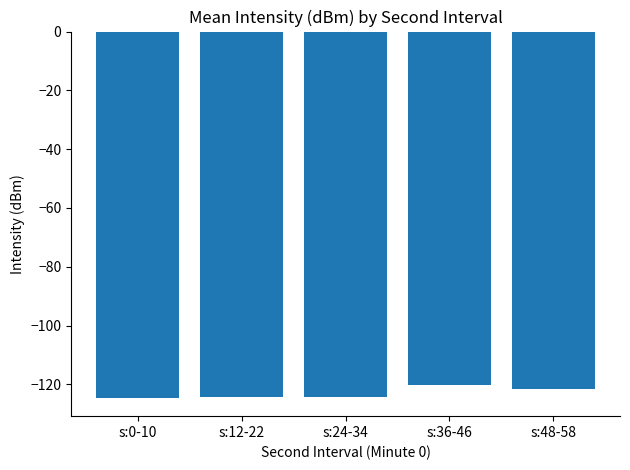

What is the sum of the values at s:48-58 and s:24-34?

-245.8